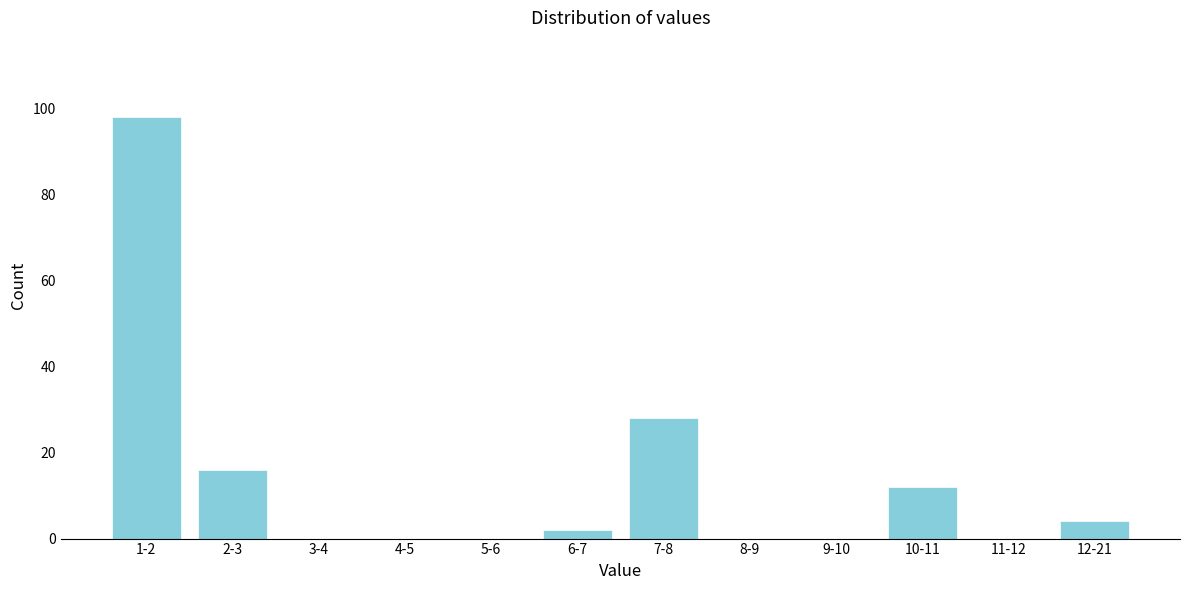

Reading right to left, extract all data points from this chart.

12-21=4	11-12=0	10-11=12	9-10=0	8-9=0	7-8=28	6-7=2	5-6=0	4-5=0	3-4=0	2-3=16	1-2=98